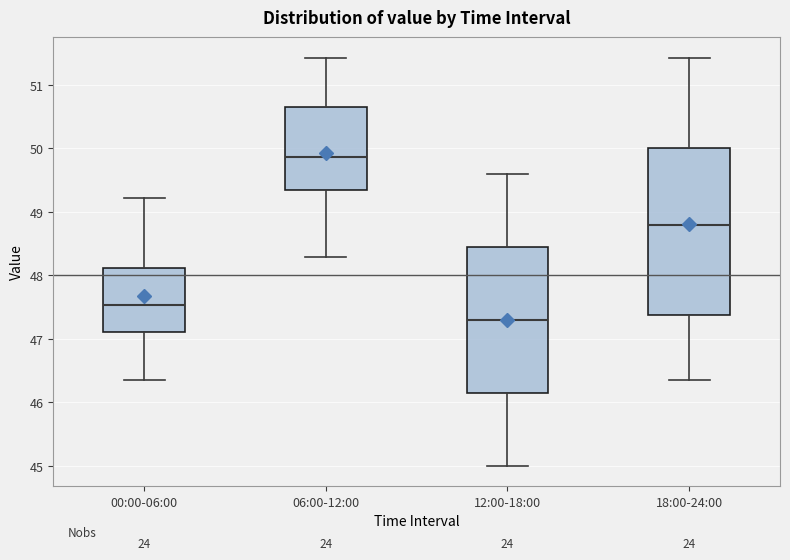

Which box is the tallest, from its lower edge to its upper edge?

18:00-24:00